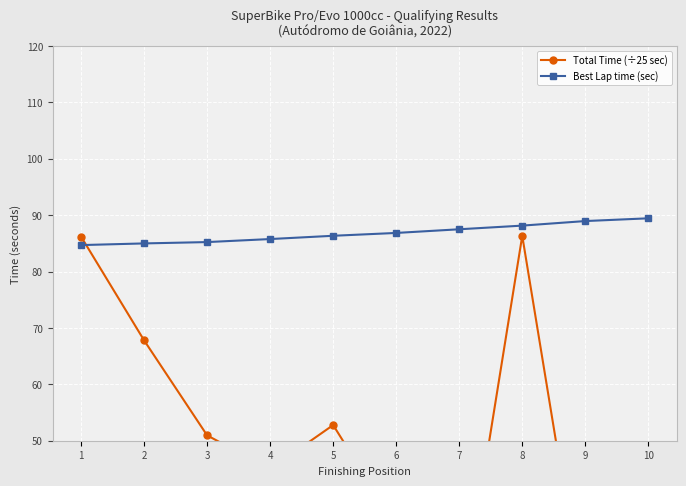

True or false: Best Lap time (sec) and Total Time (÷25 sec) intersect in this chart.

True